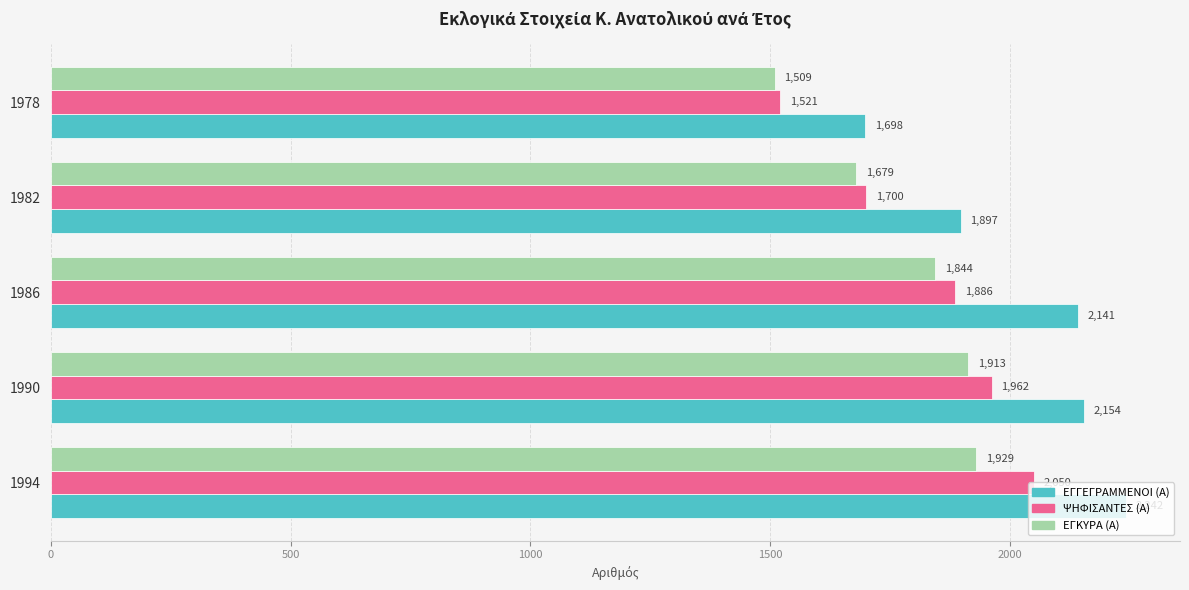

Rank the series by their average value, from lowest to highest.

ΕΓΚΥΡΑ (Α), ΨΗΦΙΣΑΝΤΕΣ (Α), ΕΓΓΕΓΡΑΜΜΕΝΟΙ (Α)